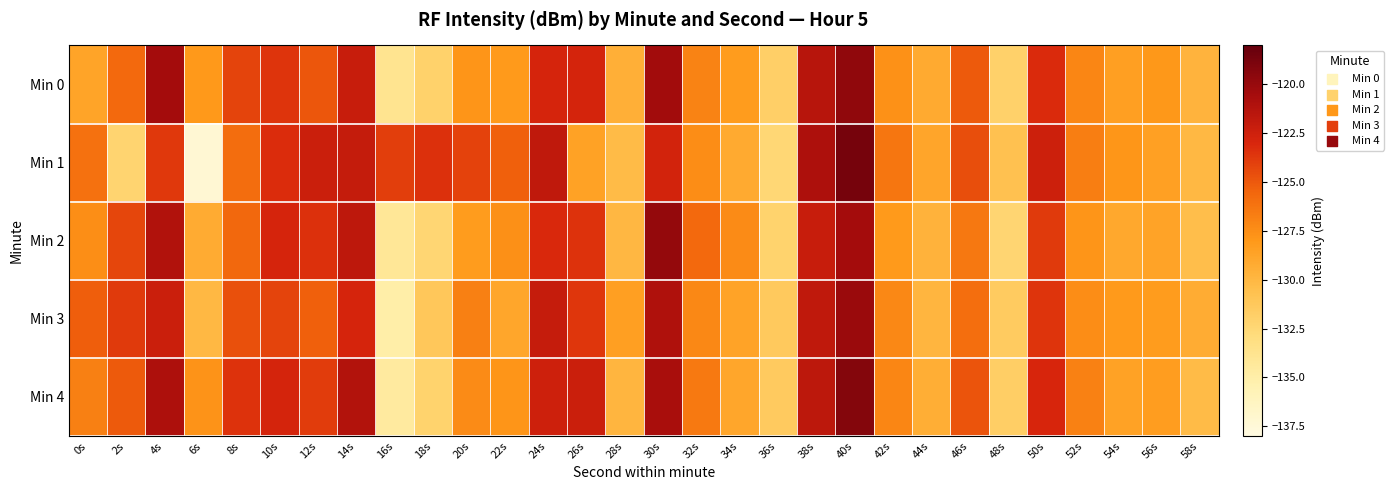

At 42s, list the series in order from largest to smallest.

Min 1, Min 4, Min 3, Min 0, Min 2